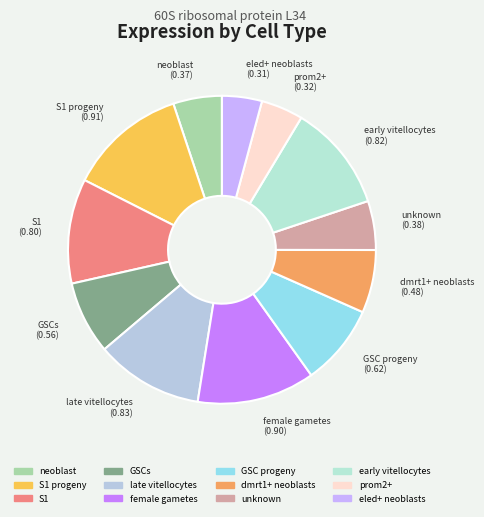

Rank the categories by value from highest to lowest.

S1 progeny, female gametes, late vitellocytes, early vitellocytes, S1, GSC progeny, GSCs, dmrt1+ neoblasts, unknown, neoblast, prom2+, eled+ neoblasts